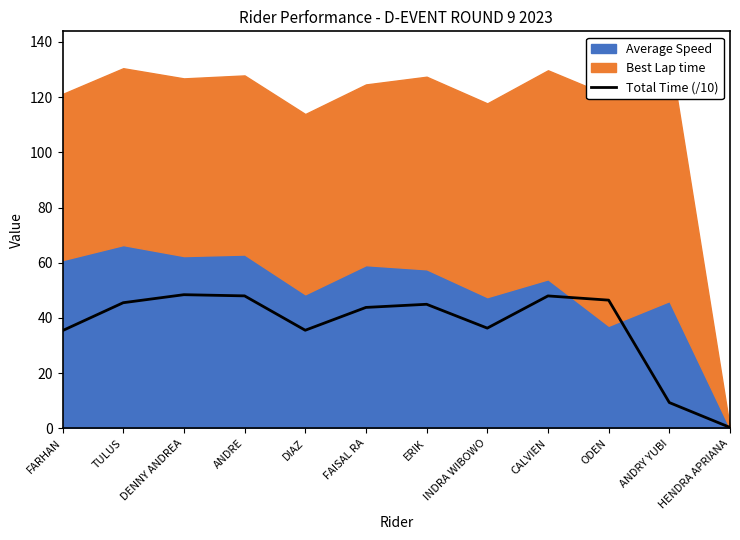

What is the difference between the values at ERIK and DENNY ANDREA?

3.5